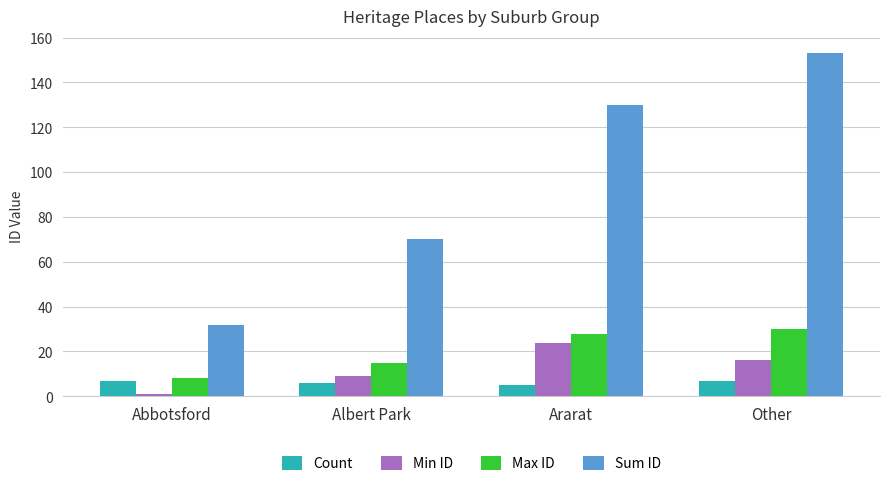

What is the label of the 2nd bar from the right?

Ararat